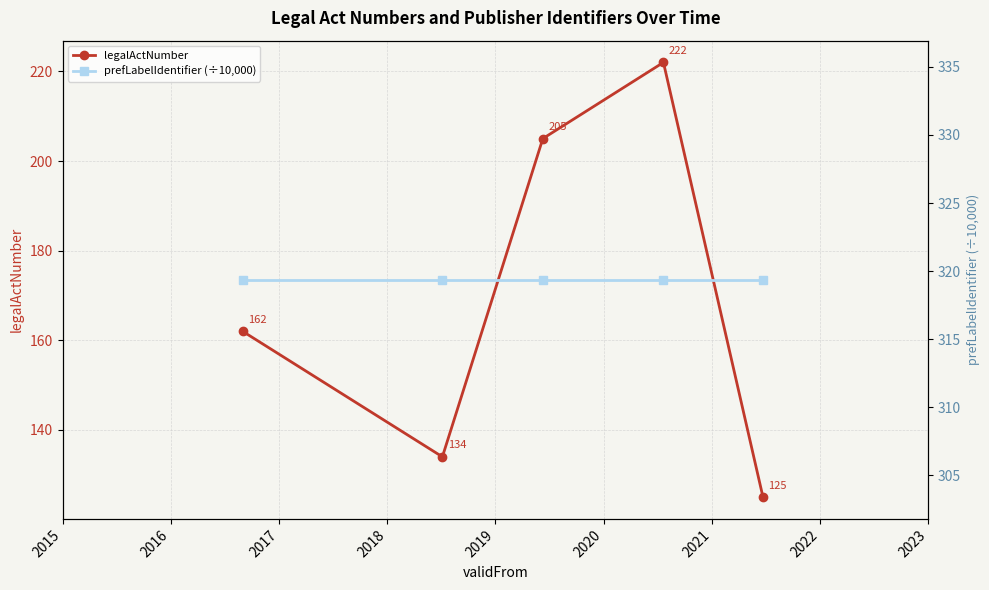

What is the value of the legalActNumber point at the 1st from the left?

162